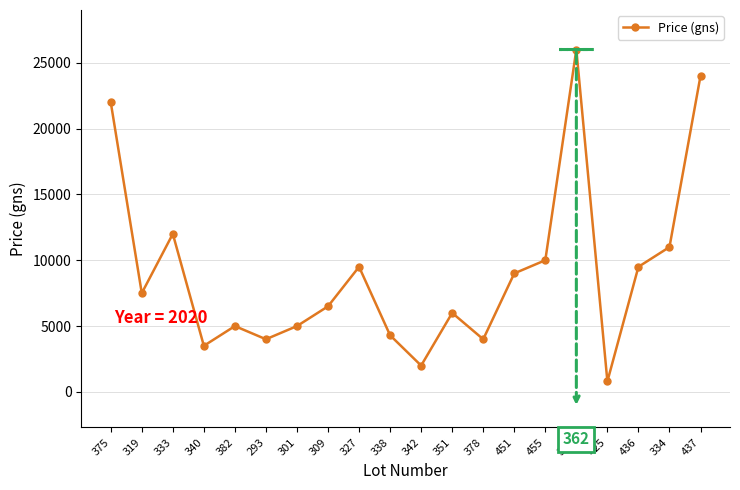

What is the approximate value at 378?

4000